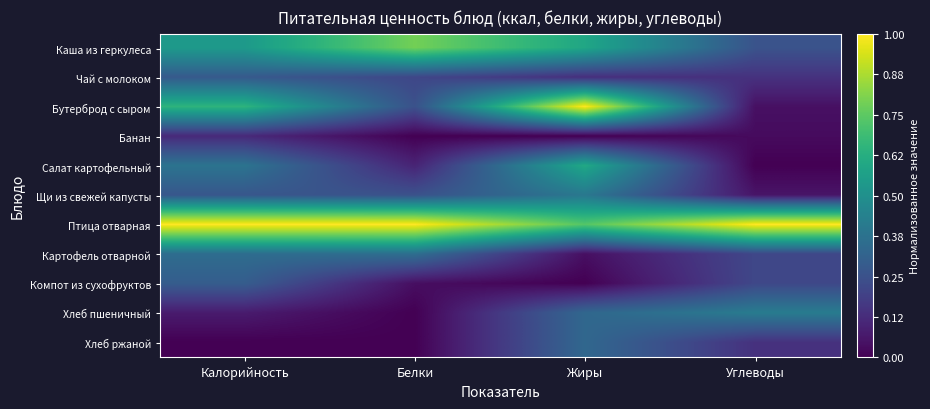

At which category is the sum across all series the highest?

Жиры